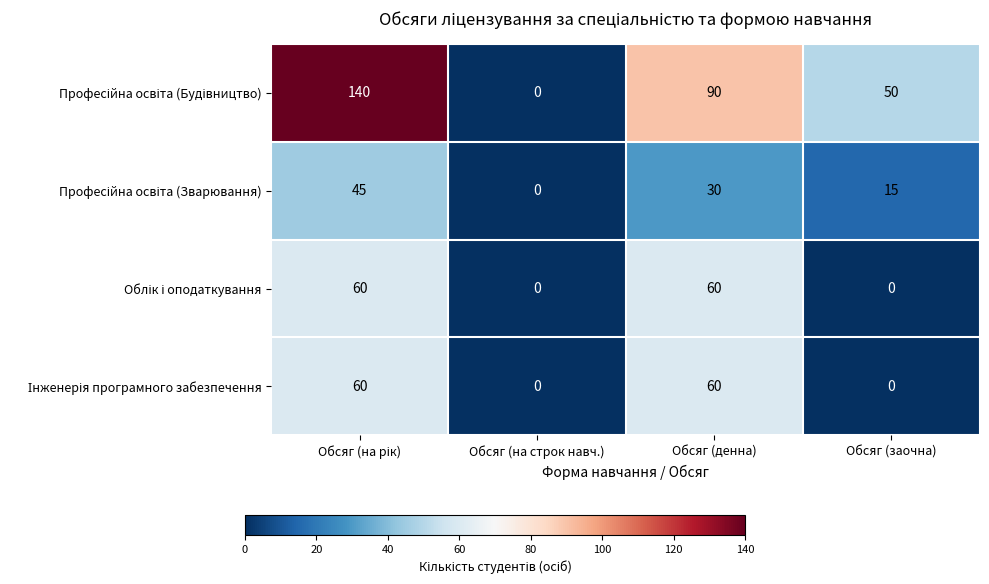

At how many categories does at least one series exceed 27?

3